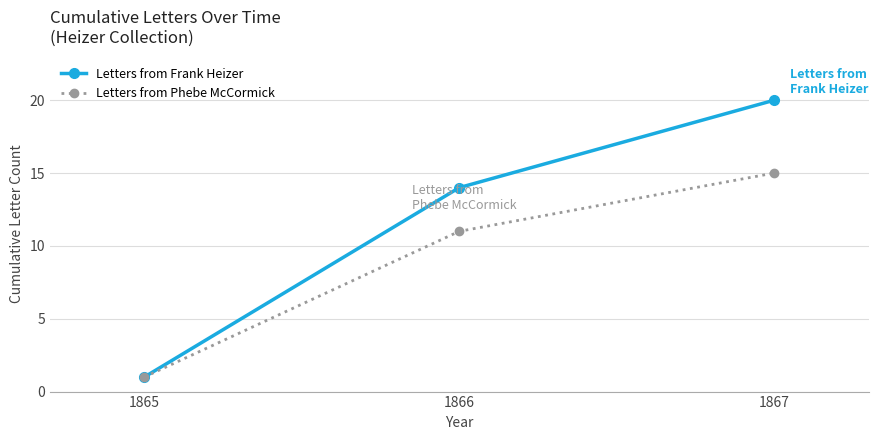

How many data points does each series have?

3